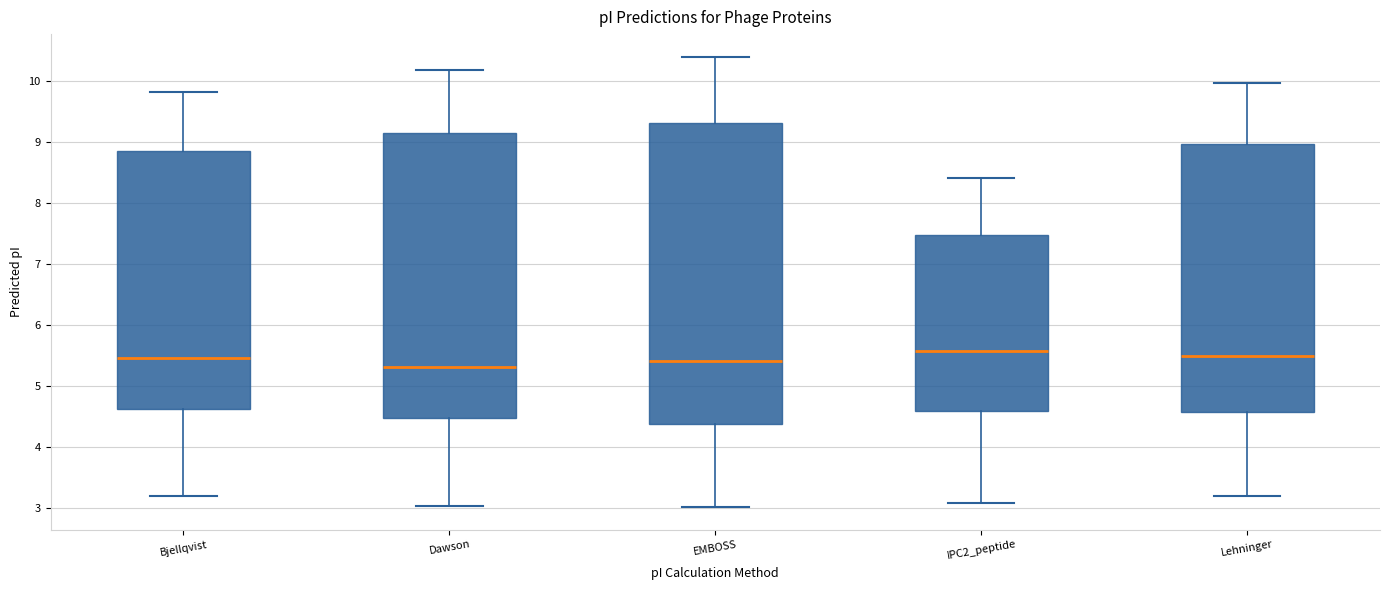

Comparing the boxes themselves (not the whiskers), which one is the tallest?

EMBOSS